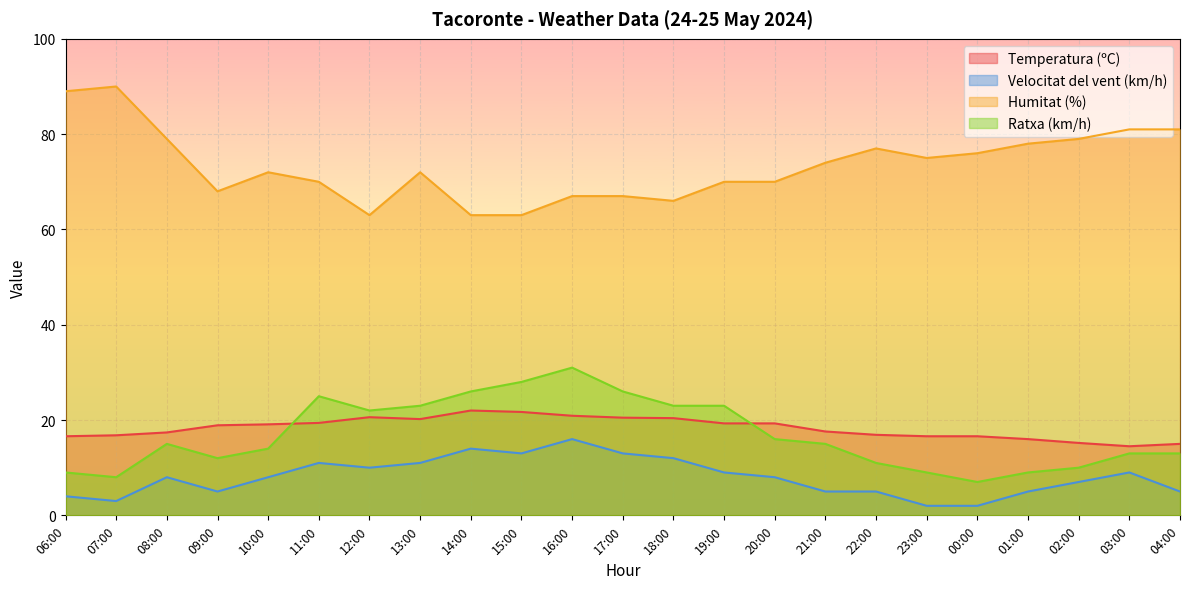

At which label does Humitat (%) first exceed 72?

06:00